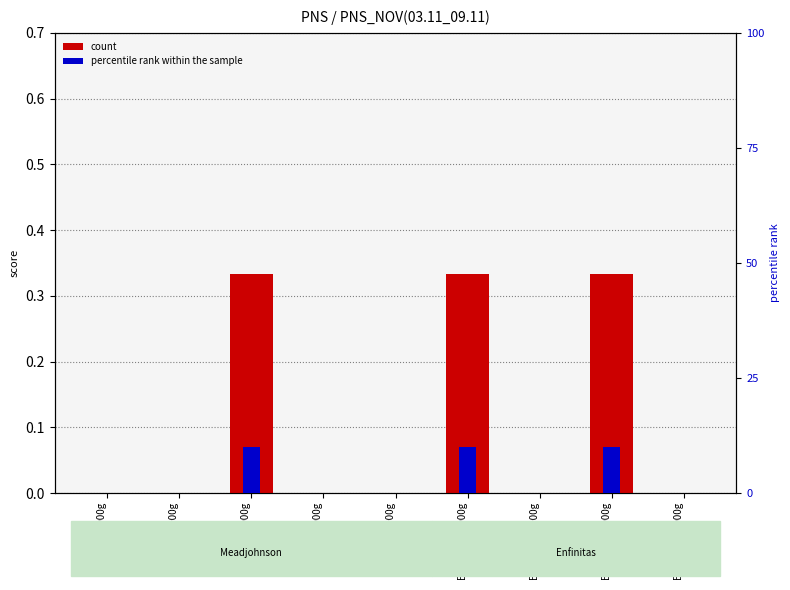

What is the sum of all Visit Score values?

1.0